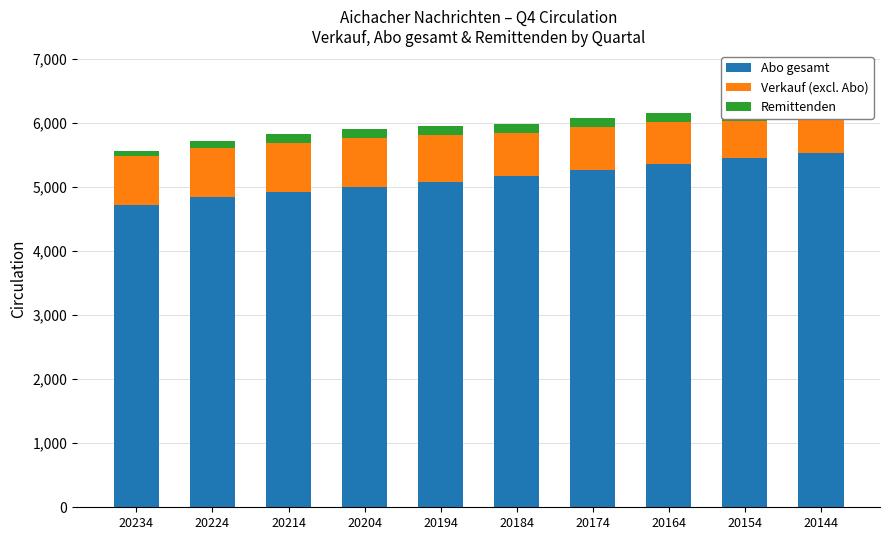

Reading left to right, what are all the values shown in this chart?

Abo gesamt: 20234=4711	20224=4835	20214=4917	20204=4996	20194=5069	20184=5167	20174=5260	20164=5362	20154=5452	20144=5526
Verkauf (excl. Abo): 20234=764	20224=772	20214=773	20204=768	20194=747	20184=677	20174=676	20164=656	20154=579	20144=542
Remittenden: 20234=79	20224=105	20214=132	20204=133	20194=137	20184=132	20174=133	20164=129	20154=140	20144=125